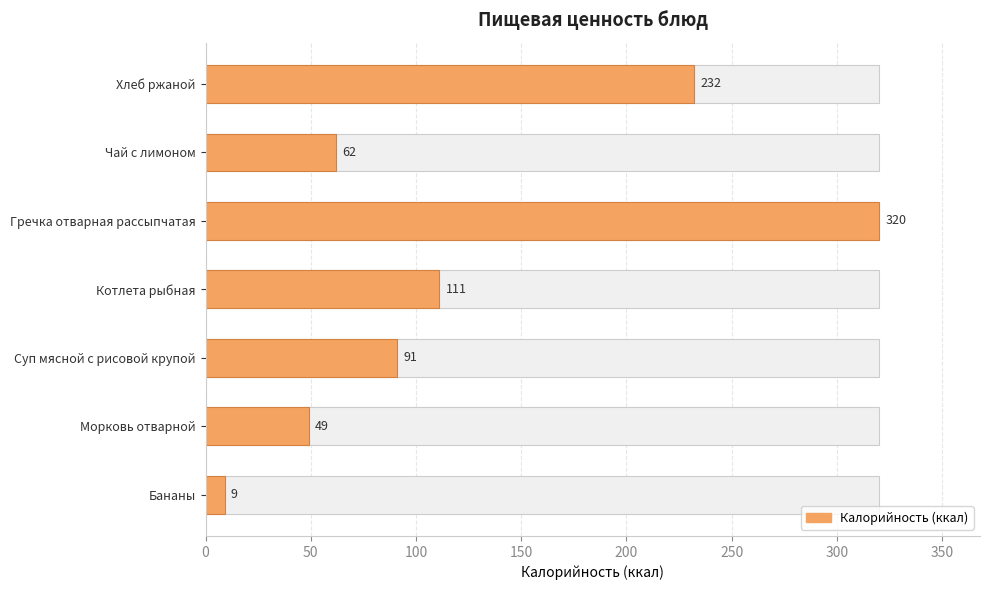

How many data points are above 91?

3